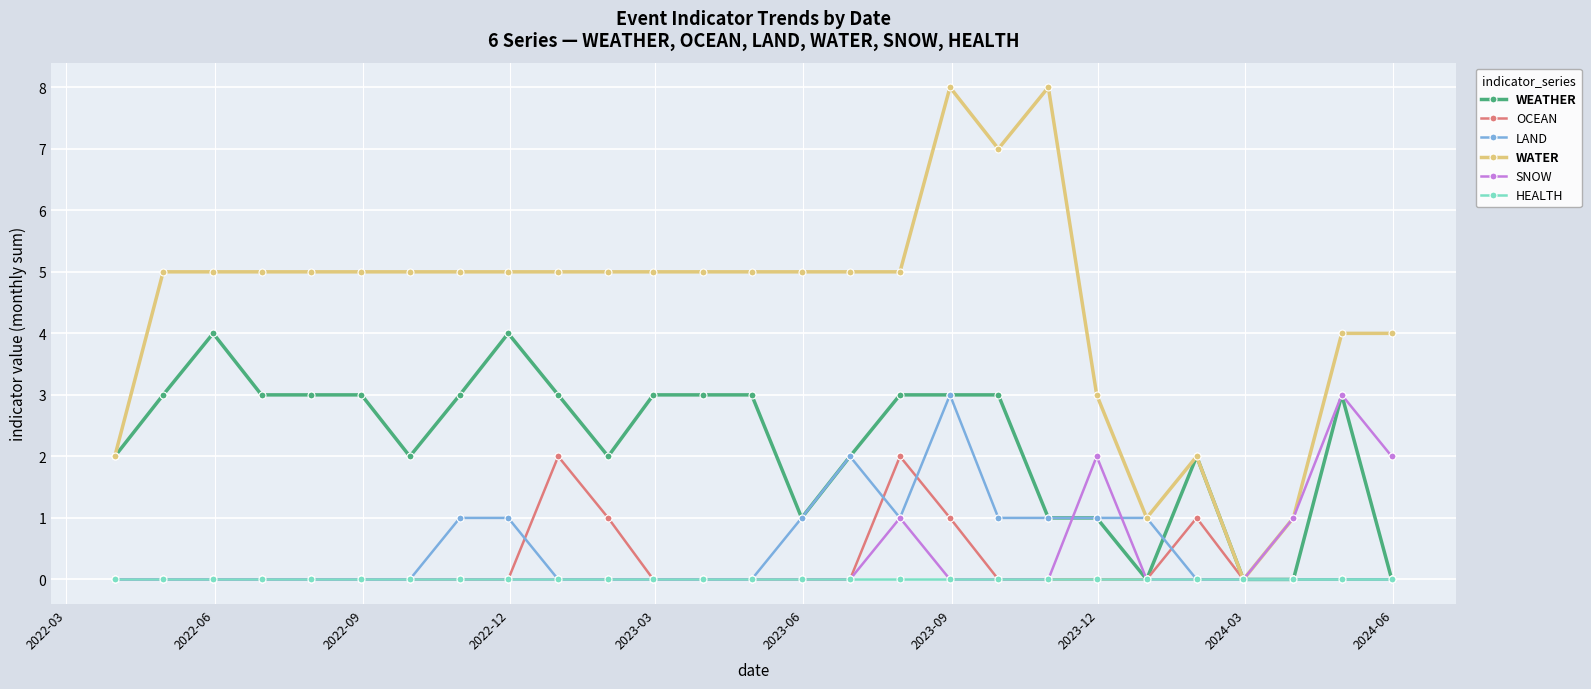

What is the difference between the maximum and minimum values in the WATER series?

8